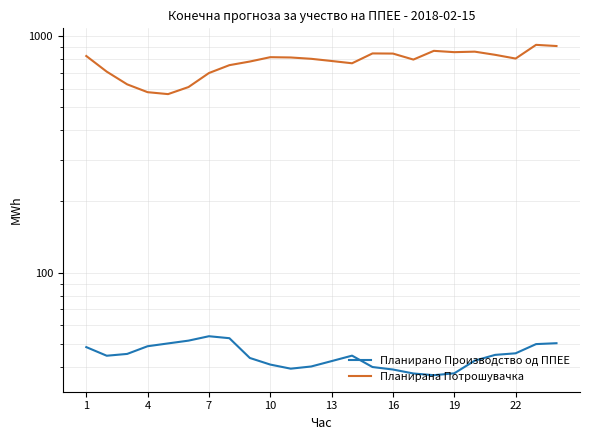

True or false: Планирана Потрошувачка and Планирано Производство од ППЕЕ intersect in this chart.

False